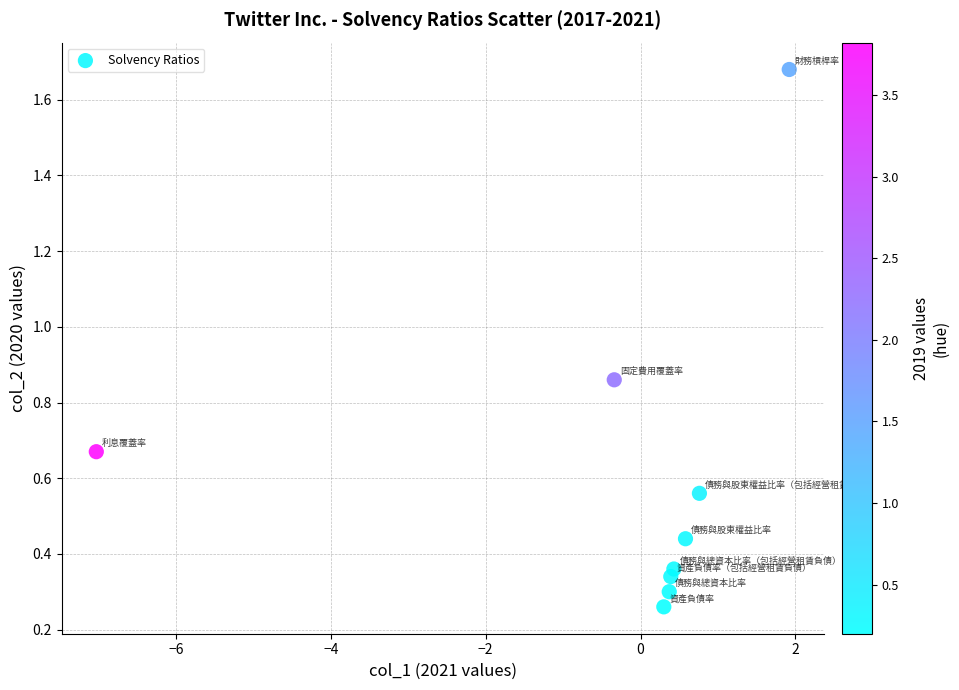

What is the range of X values (max minus min)?

8.9